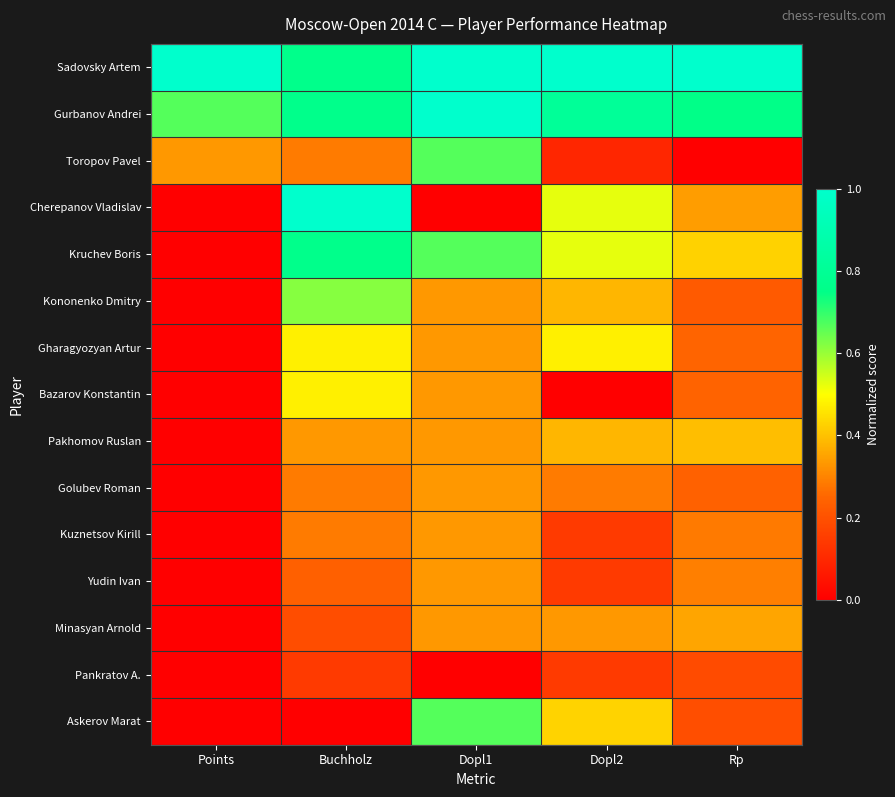

Between Dopl2 and Rp, which is larger?

Dopl2